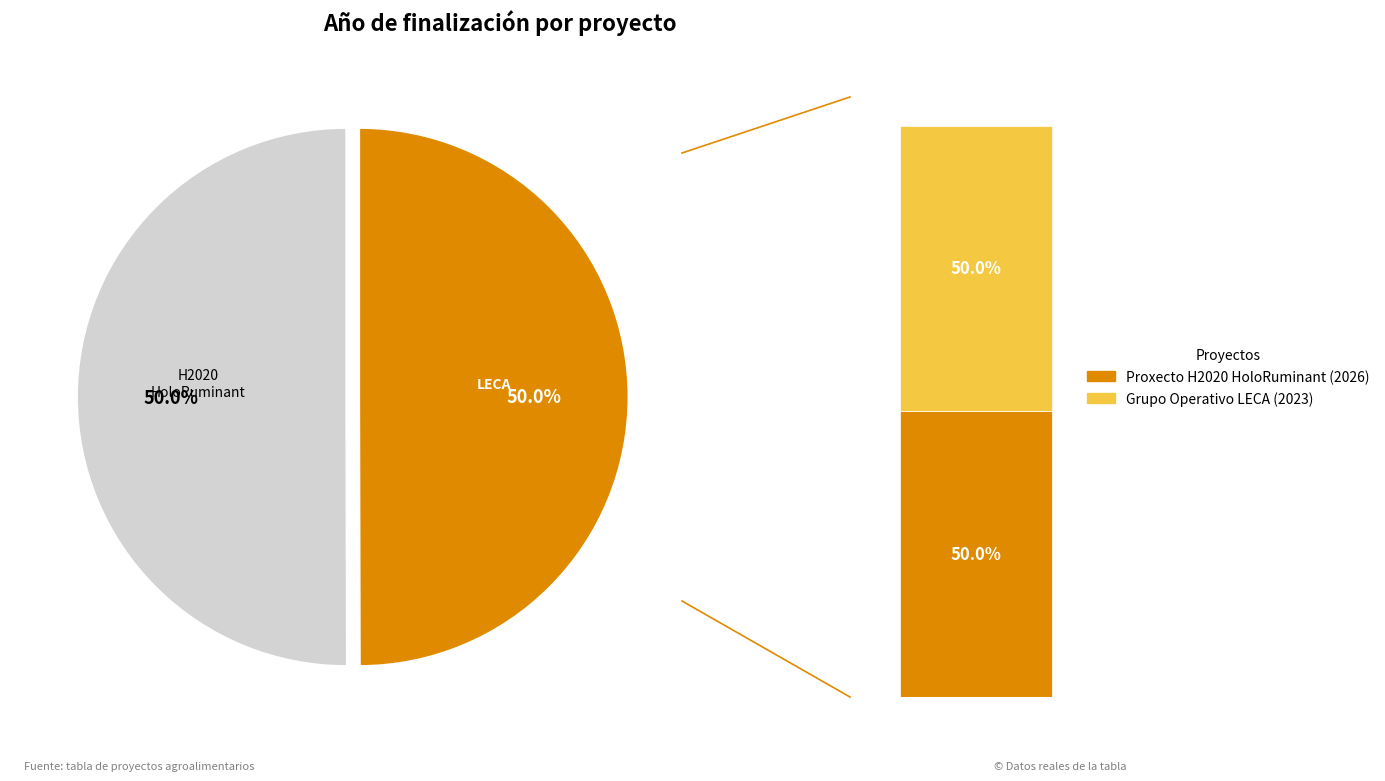

Count the number of slices in the pie.

2